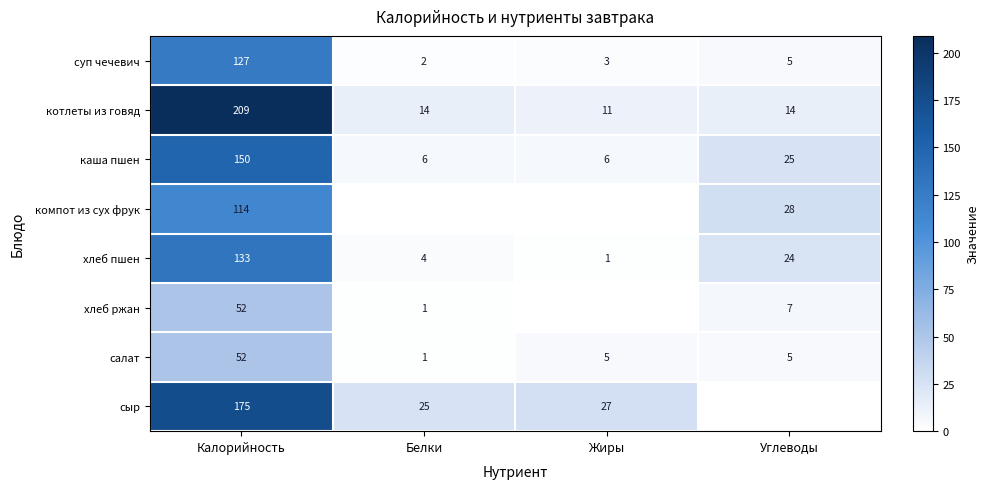

Which category has the lowest value across all series?

Белки